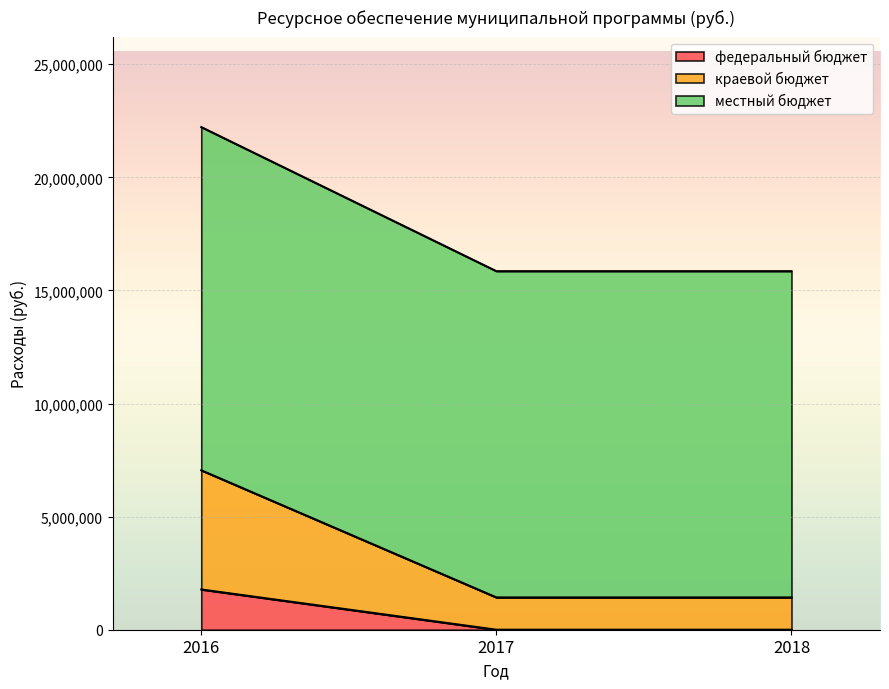

How many краевой бюджет values are between 1428200 and 7047000?

3